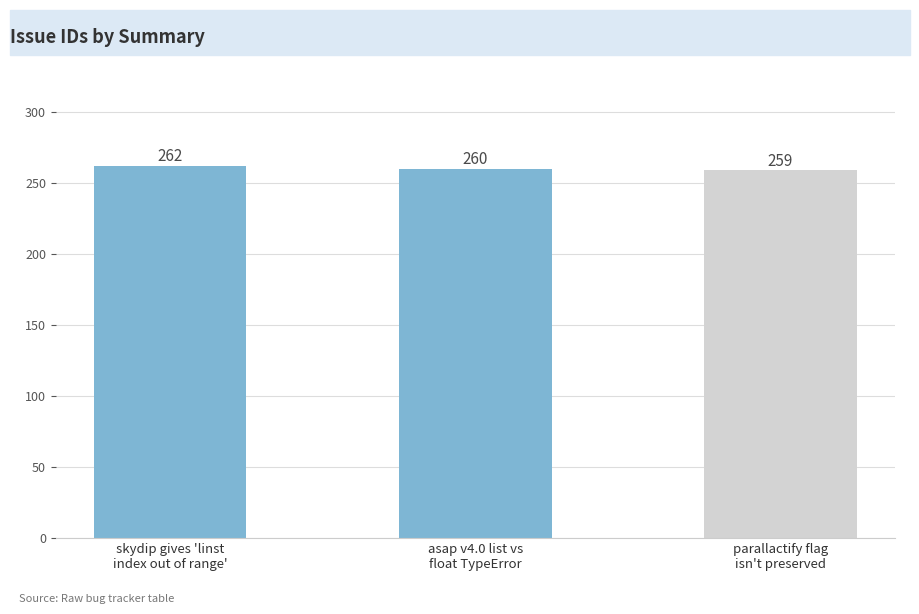

What is the approximate value at skydip gives 'linst
index out of range'?

262